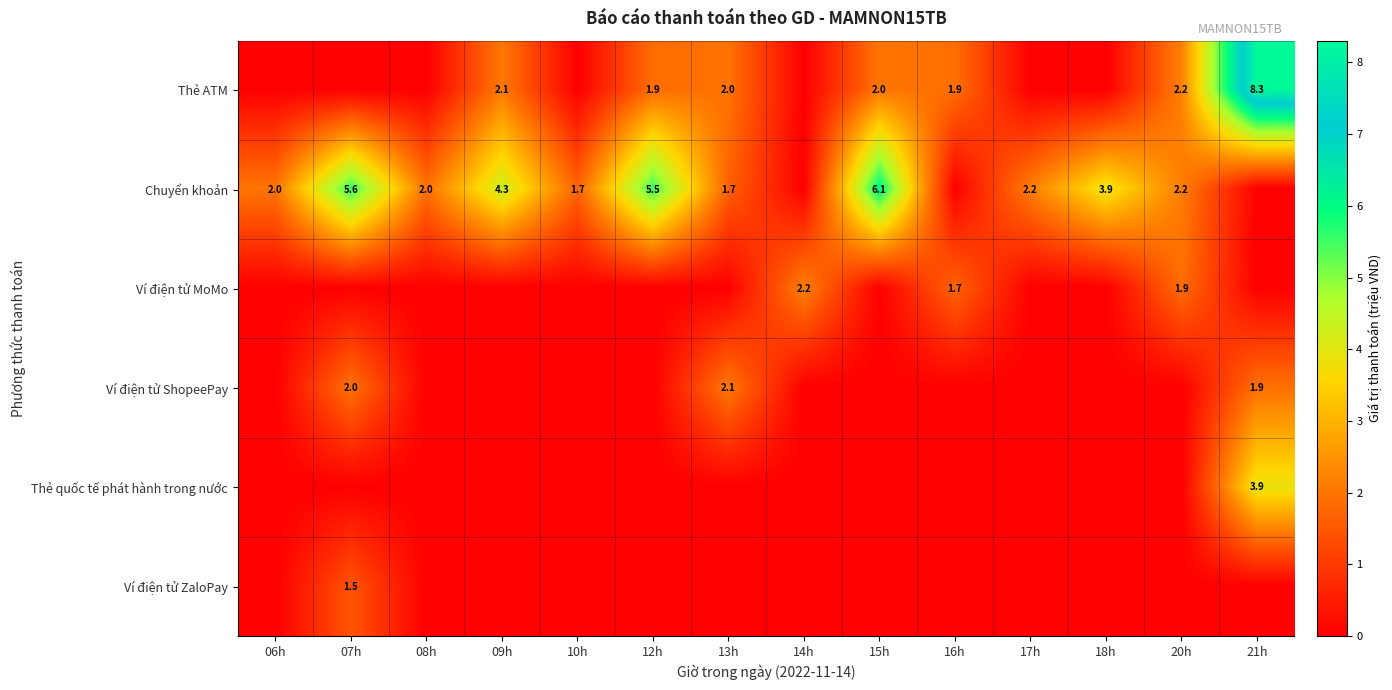

Count the number of data series in this chart.

6